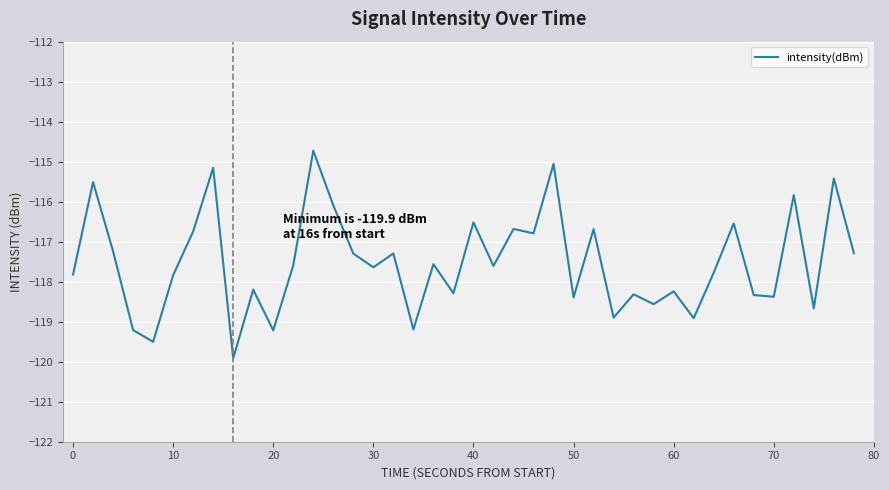

What is the greatest value displayed?

-114.7